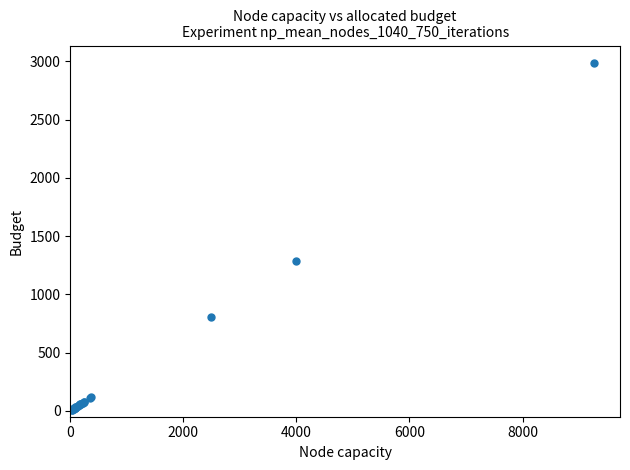

What Y value in the scatter plot is closest to 1497?

1288.6